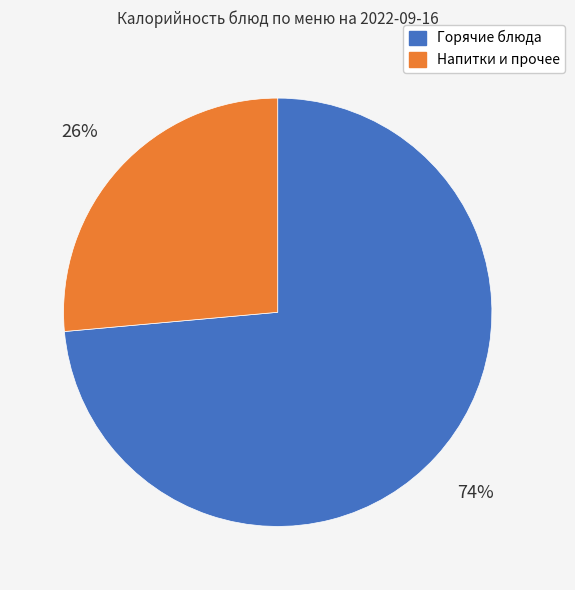

Count the number of slices in the pie.

2